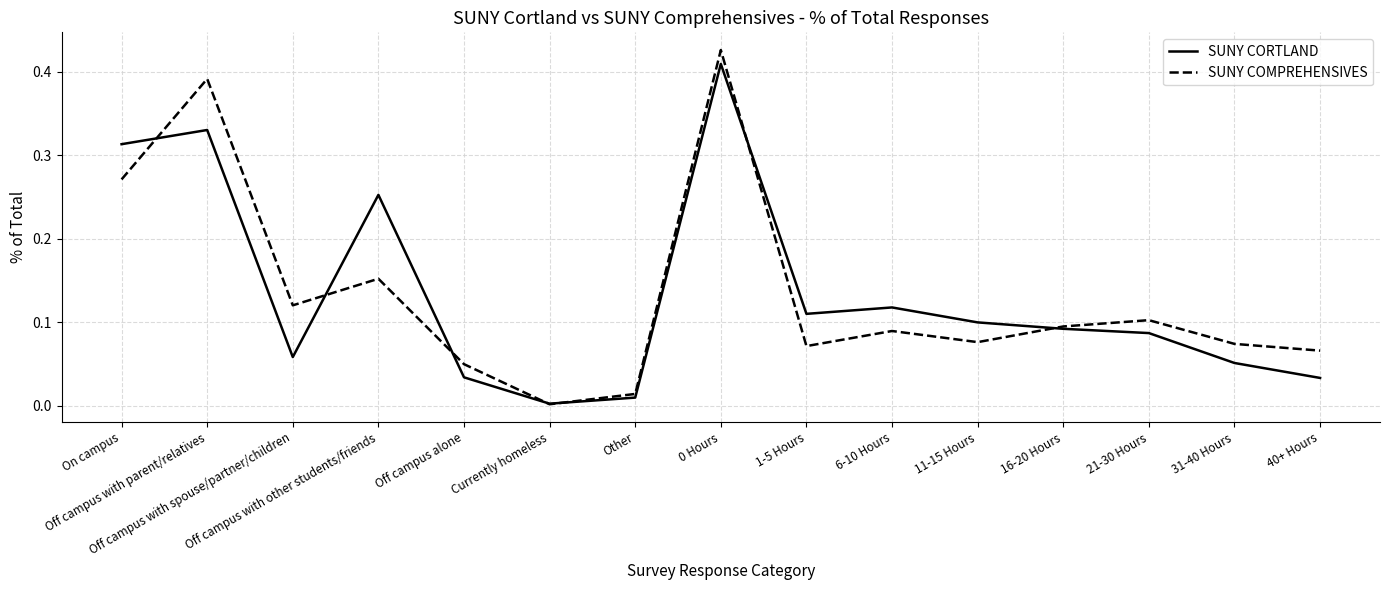

Where do SUNY COMPREHENSIVES and SUNY CORTLAND first cross each other?

On campus and Off campus with parent/relatives